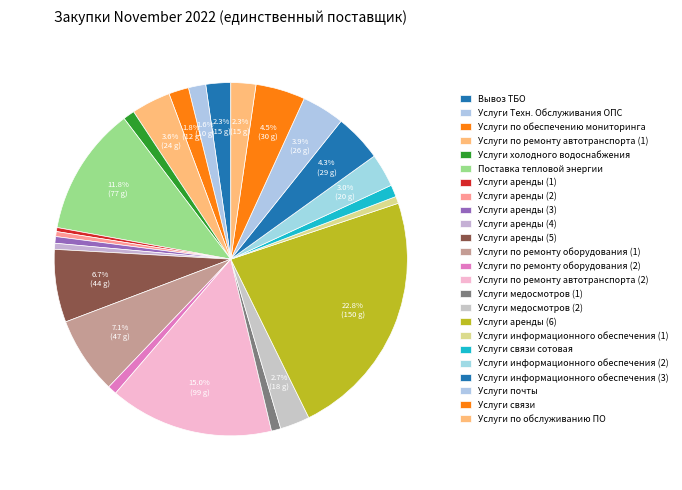

To the nearest percent, what is the combined percentage of Услуги аренды (4) and Услуги медосмотров (1)?

1%